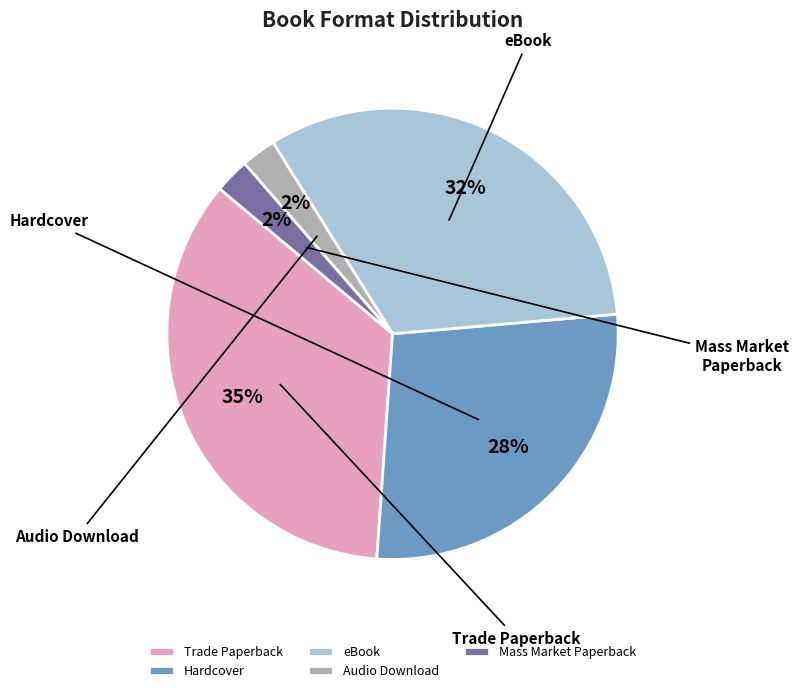

To the nearest percent, what is the average slice percentage?

20%